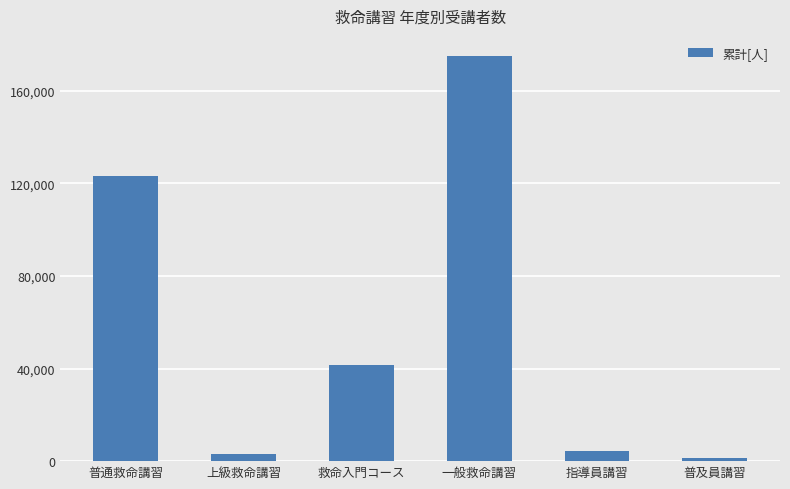

What is the label of the 3rd bar from the left?

救命入門コース